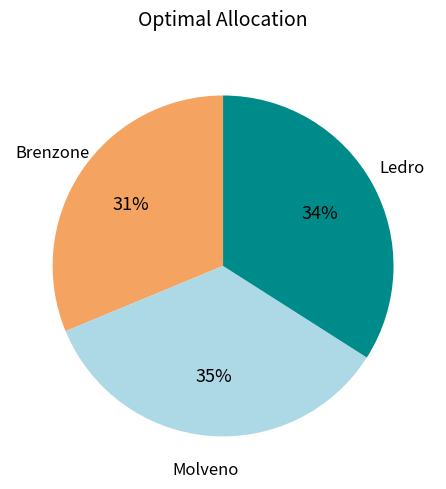

To the nearest percent, what is the average slice percentage?

33%